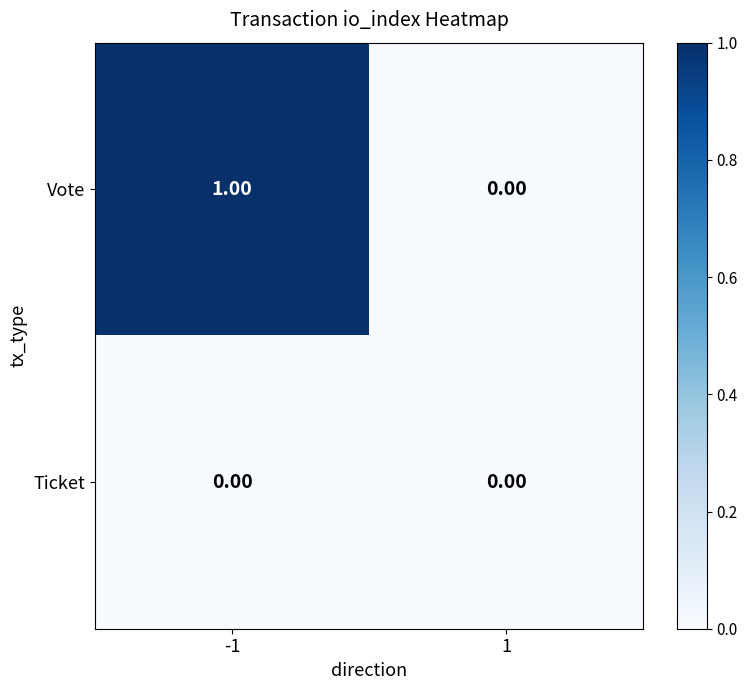

Between -1 and 1, which series saw the biggest shift?

Vote